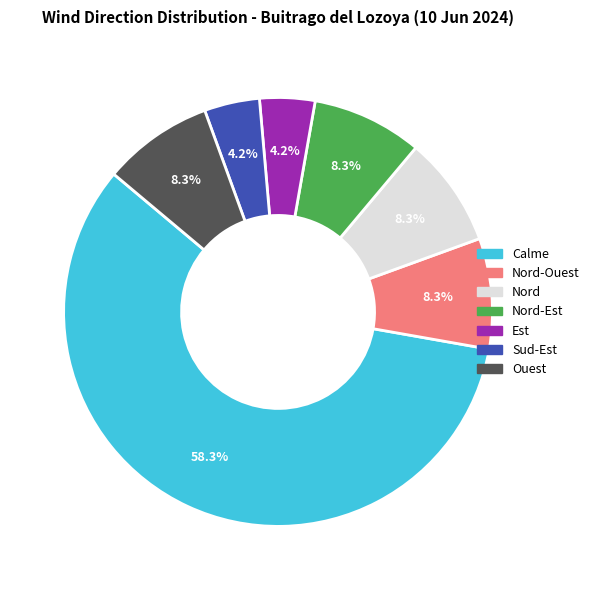

Does Nord-Ouest account for over 50% of the chart?

No